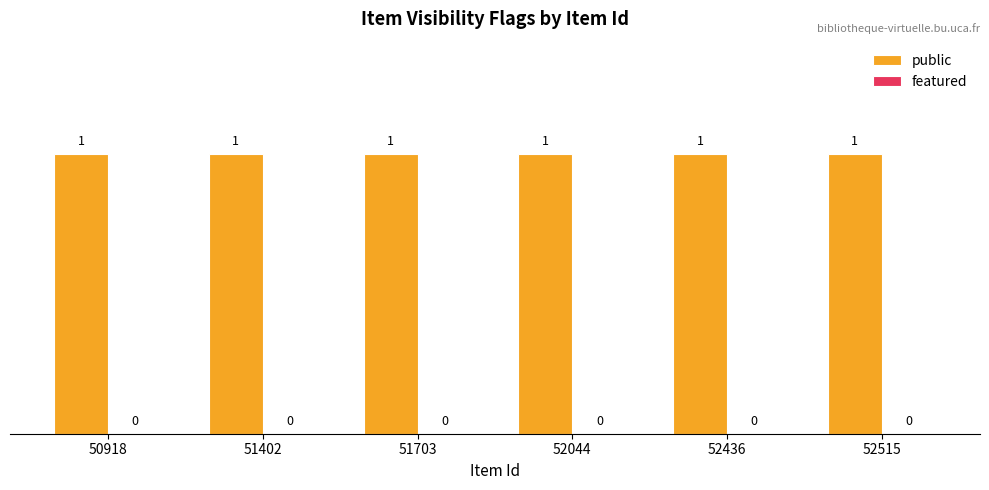

At which category is the sum across all series the highest?

50918